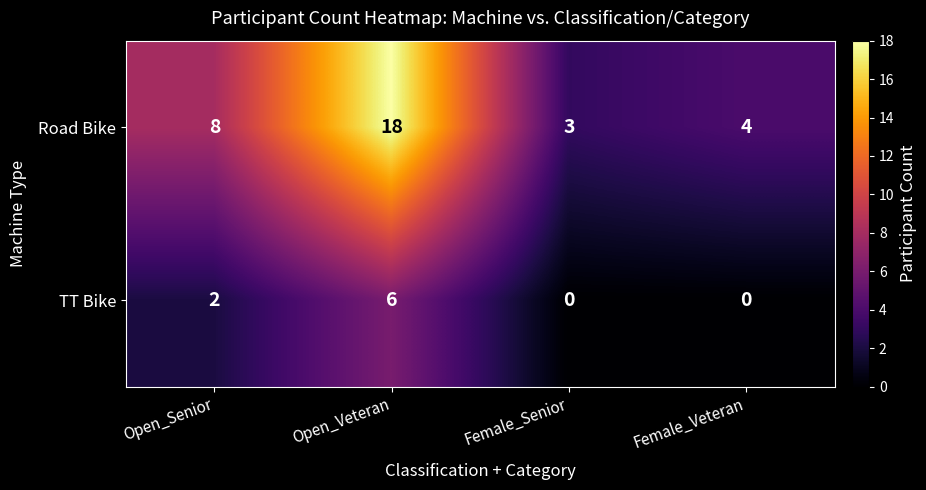

Count the TT Bike values in the range 0 to 6.

4